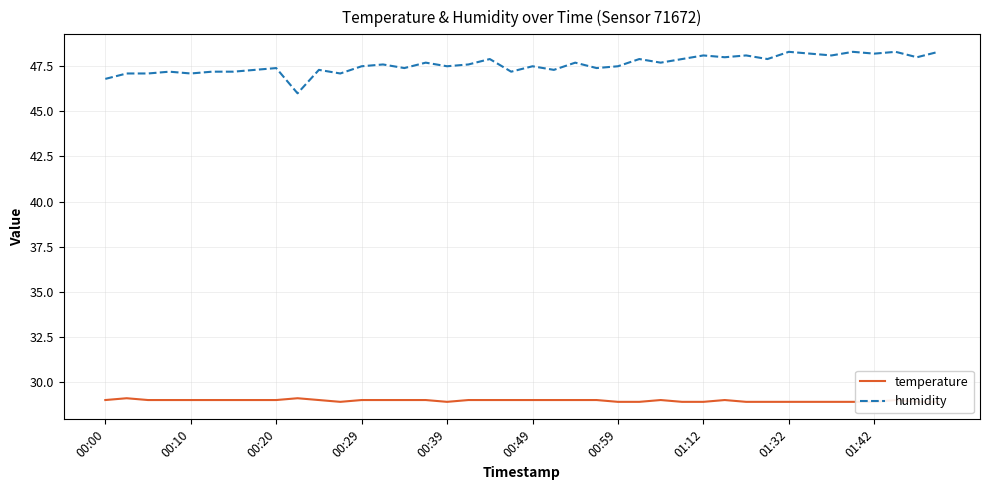

Which series has the largest total across all categories?

humidity